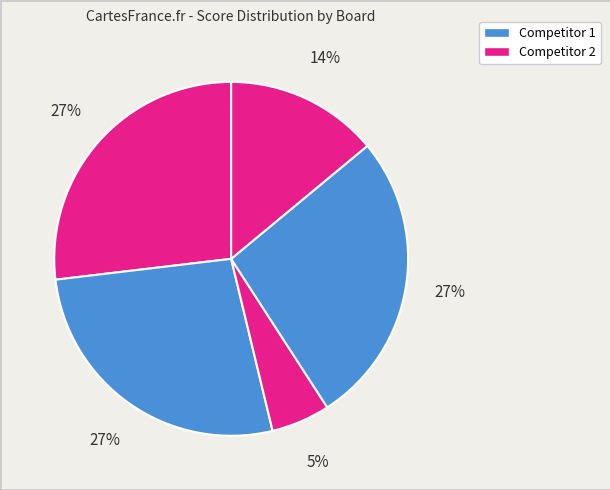

Is there a majority slice in this chart?

No